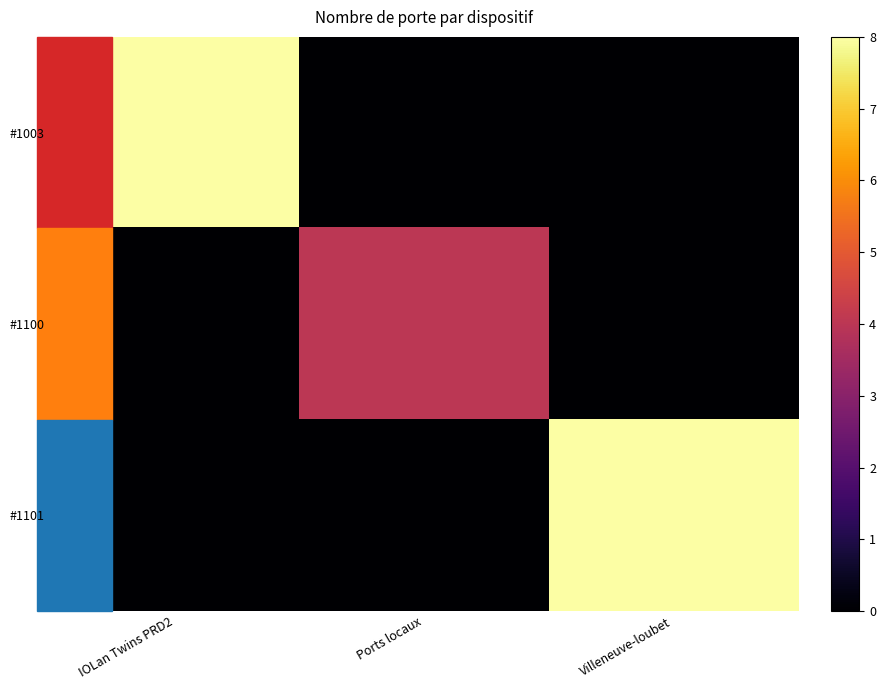

Reading left to right, what are all the values shown in this chart?

#1003: IOLan Twins PRD2=8	Ports locaux=0	Villeneuve-loubet=0
#1100: IOLan Twins PRD2=0	Ports locaux=4	Villeneuve-loubet=0
#1101: IOLan Twins PRD2=0	Ports locaux=0	Villeneuve-loubet=8